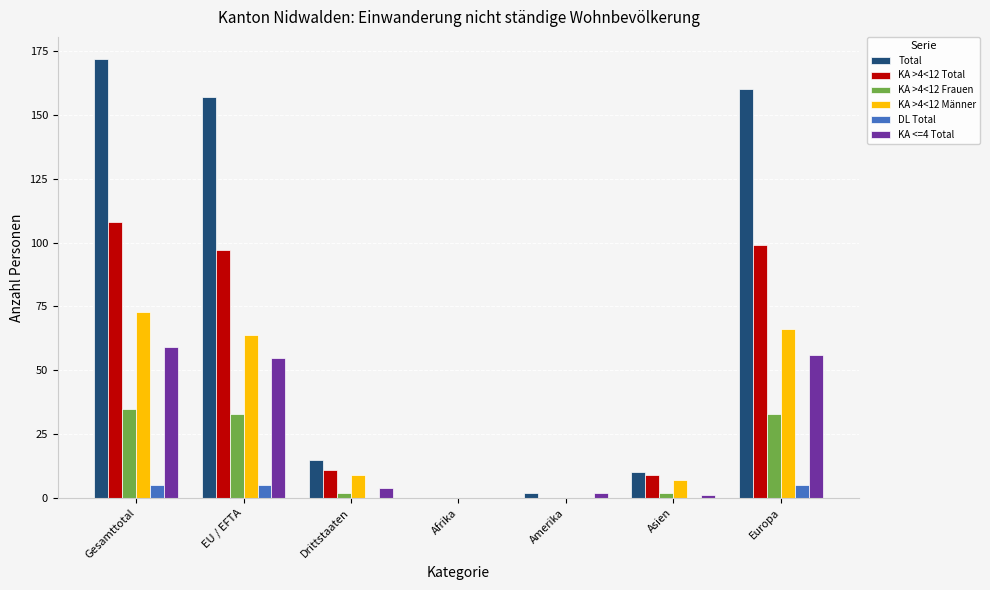

At which category is the sum across all series the highest?

Gesamttotal